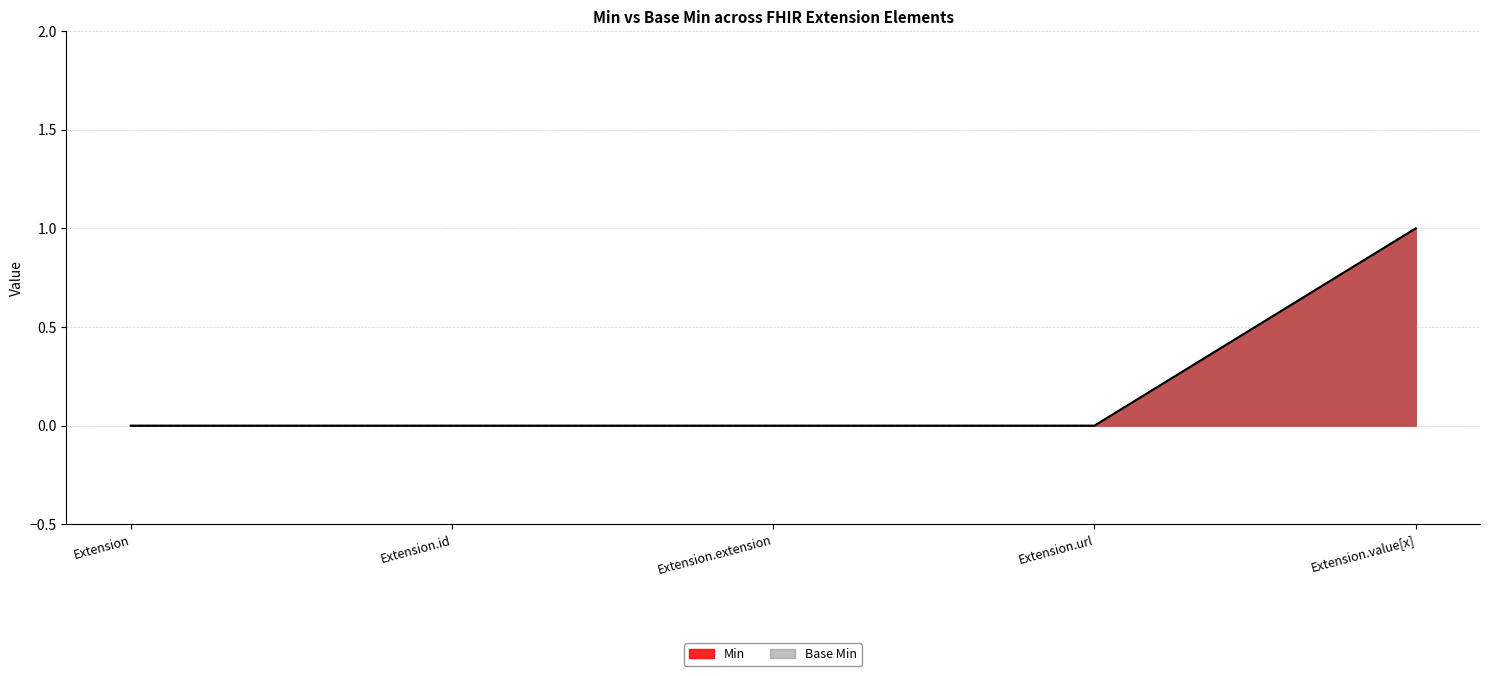

The Base Min series shows 0 at Extension. True or false?

True